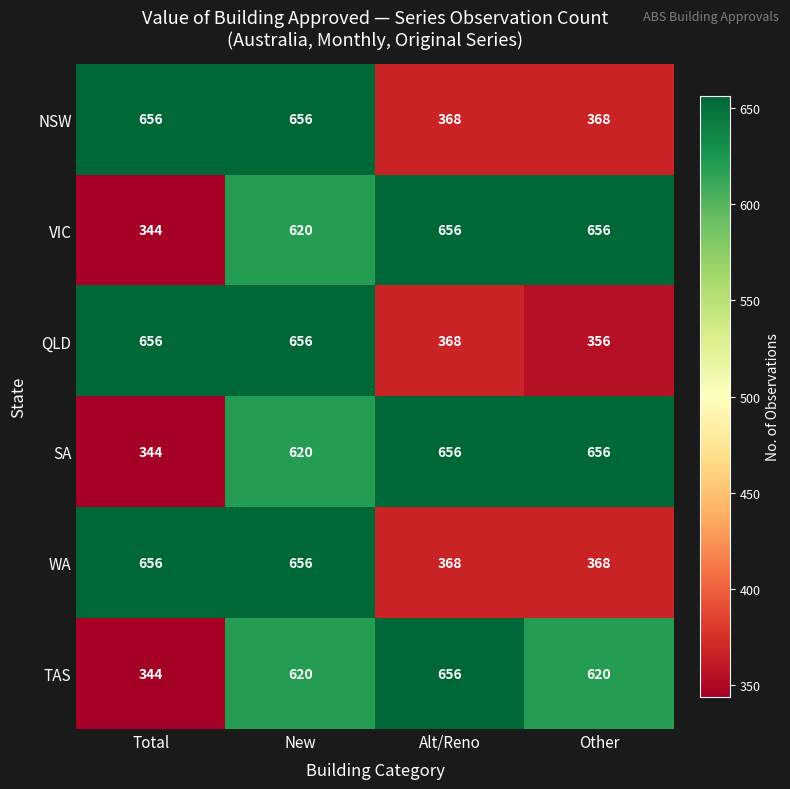

At which category is the sum across all series the highest?

New